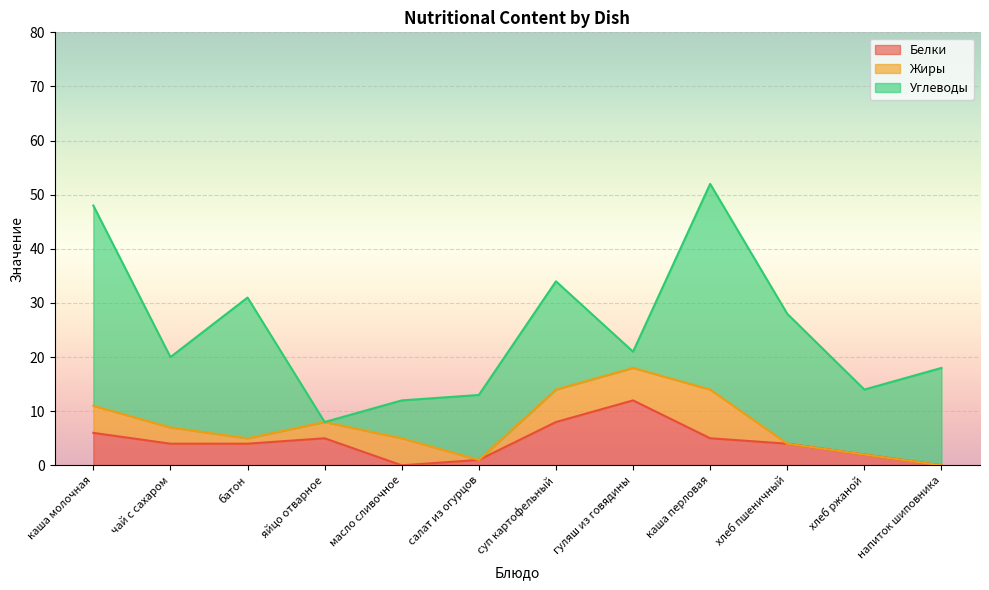

How many times do Белки and Углеводы cross each other?

4